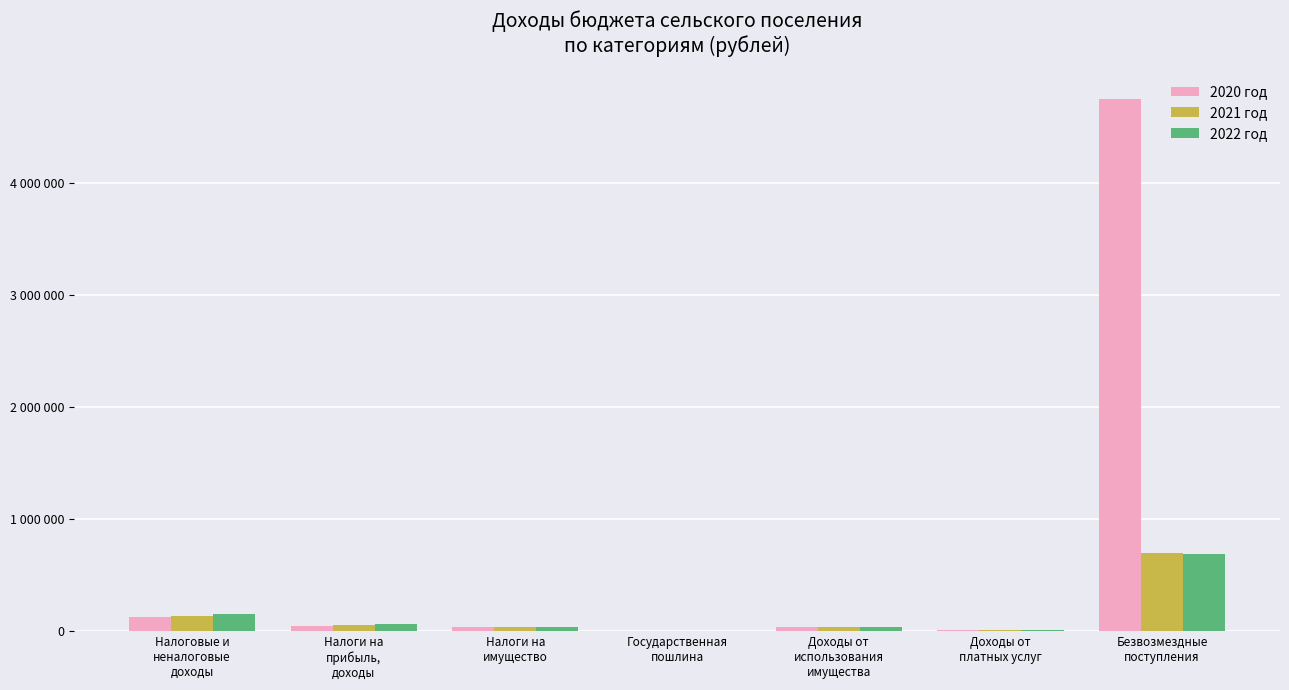

What are all the series names shown in the legend?

2020 год, 2021 год, 2022 год